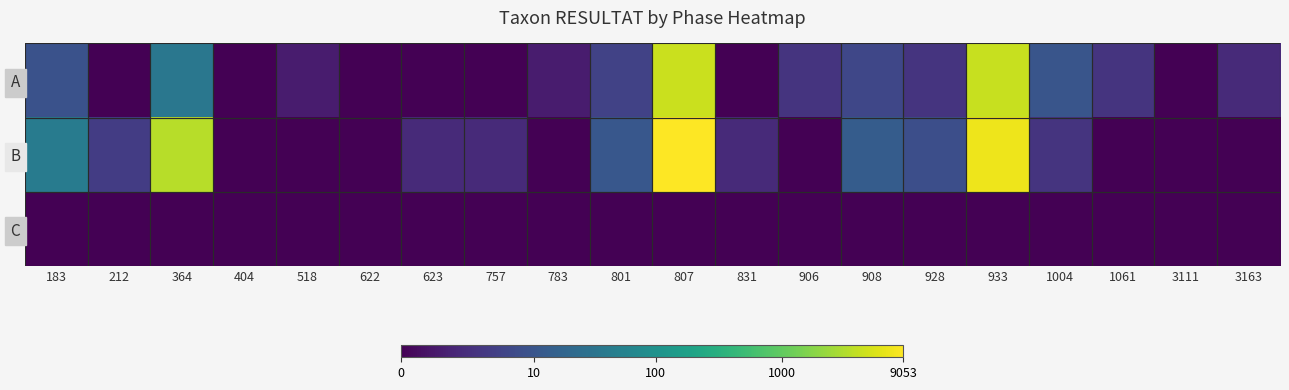

Reading left to right, list all the values displayed in this chart.

A: 183=2.3	212=0.0	364=3.6	404=0.0	518=0.7	622=0.0	623=0.0	757=0.0	783=0.7	801=1.8	807=8.4	831=0.0	906=1.4	908=1.9	928=1.4	933=8.3	1004=2.4	1061=1.4	3111=0.0	3163=1.1
B: 183=3.8	212=1.6	364=8.1	404=0.0	518=0.0	622=0.0	623=1.1	757=1.1	783=0.0	801=2.5	807=9.1	831=1.1	906=0.0	908=2.6	928=2.2	933=8.9	1004=1.4	1061=0.0	3111=0.0	3163=0.0
C: 183=0.0	212=0.0	364=0.0	404=0.0	518=0.0	622=0.0	623=0.0	757=0.0	783=0.0	801=0.0	807=0.0	831=0.0	906=0.0	908=0.0	928=0.0	933=0.0	1004=0.0	1061=0.0	3111=0.0	3163=0.0